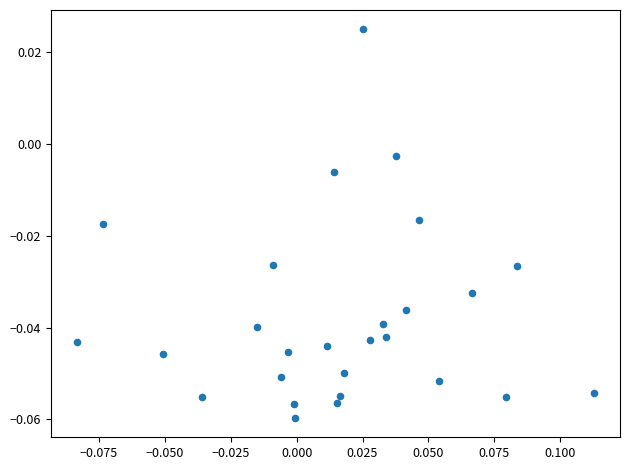

How many data points are displayed?

27